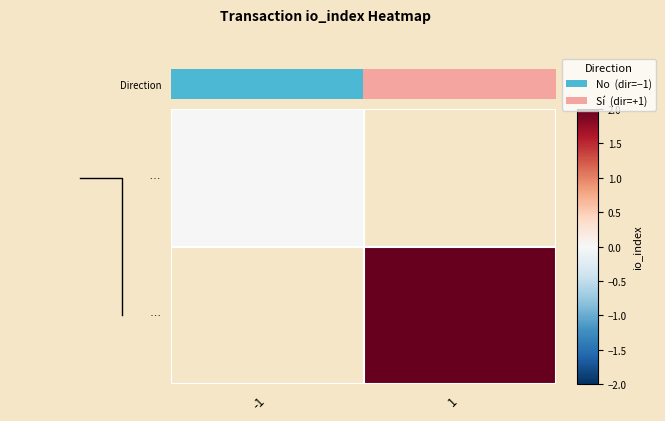

Which category has the highest value across all series?

1